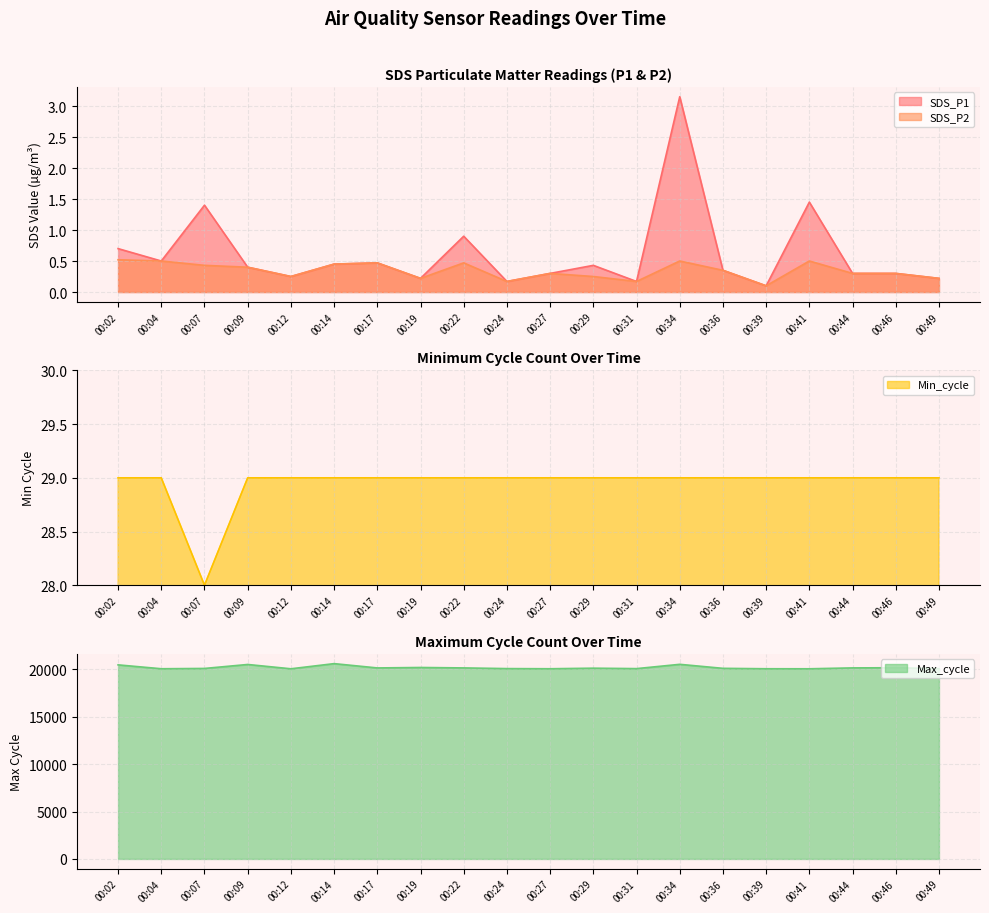

What is the value of the Max_cycle point at the 1st from the left?

20457.0